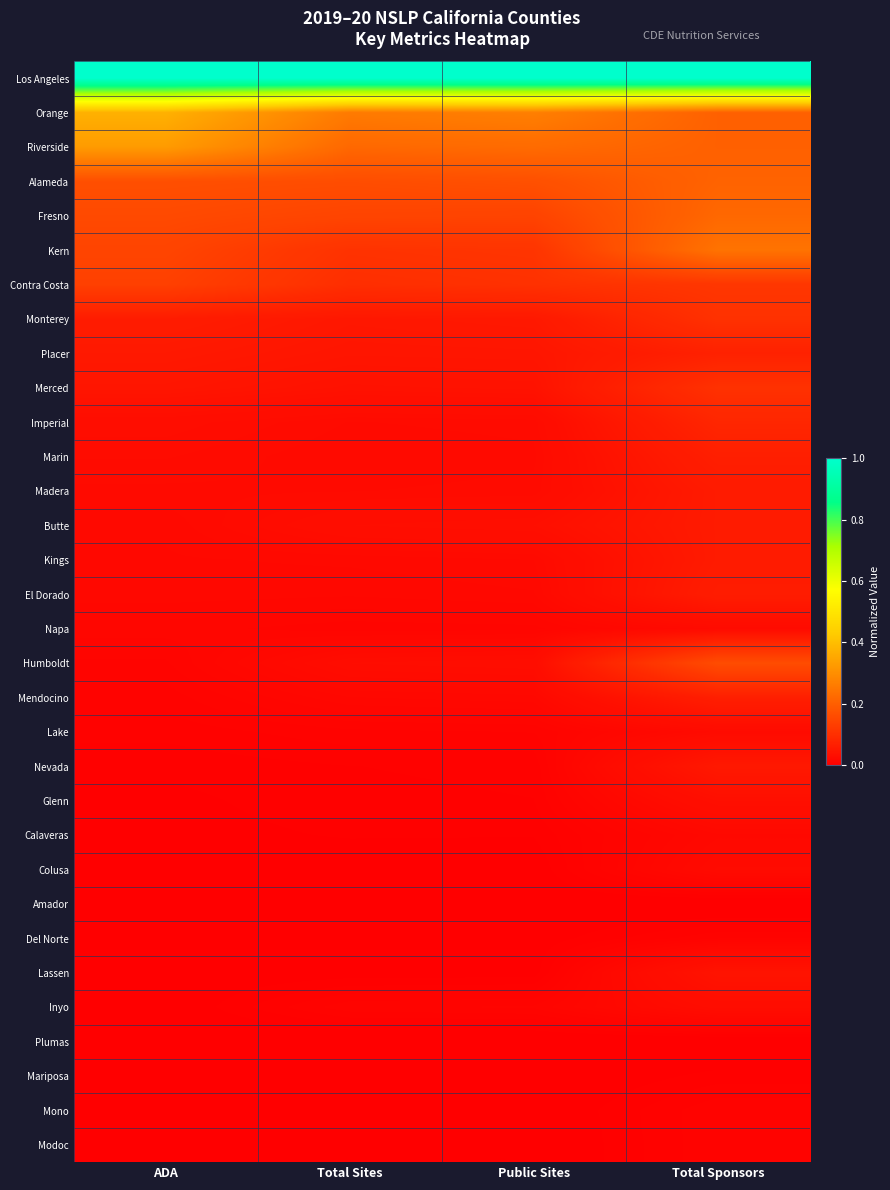

Reading right to left, list all the values displayed in this chart.

Los Angeles: Total Sponsors=1.0	Public Sites=1.0	Total Sites=1.0	ADA=1.0
Orange: Total Sponsors=0.2	Public Sites=0.3	Total Sites=0.3	ADA=0.4
Riverside: Total Sponsors=0.2	Public Sites=0.2	Total Sites=0.2	ADA=0.3
Alameda: Total Sponsors=0.2	Public Sites=0.2	Total Sites=0.2	ADA=0.2
Fresno: Total Sponsors=0.2	Public Sites=0.1	Total Sites=0.1	ADA=0.2
Kern: Total Sponsors=0.2	Public Sites=0.1	Total Sites=0.1	ADA=0.1
Contra Costa: Total Sponsors=0.1	Public Sites=0.1	Total Sites=0.1	ADA=0.1
Monterey: Total Sponsors=0.1	Public Sites=0.1	Total Sites=0.0	ADA=0.1
Placer: Total Sponsors=0.1	Public Sites=0.0	Total Sites=0.0	ADA=0.1
Merced: Total Sponsors=0.1	Public Sites=0.0	Total Sites=0.0	ADA=0.0
Imperial: Total Sponsors=0.1	Public Sites=0.0	Total Sites=0.0	ADA=0.0
Marin: Total Sponsors=0.1	Public Sites=0.0	Total Sites=0.0	ADA=0.0
Madera: Total Sponsors=0.1	Public Sites=0.0	Total Sites=0.0	ADA=0.0
Butte: Total Sponsors=0.1	Public Sites=0.0	Total Sites=0.0	ADA=0.0
Kings: Total Sponsors=0.1	Public Sites=0.0	Total Sites=0.0	ADA=0.0
El Dorado: Total Sponsors=0.1	Public Sites=0.0	Total Sites=0.0	ADA=0.0
Napa: Total Sponsors=0.0	Public Sites=0.0	Total Sites=0.0	ADA=0.0
Humboldt: Total Sponsors=0.2	Public Sites=0.0	Total Sites=0.0	ADA=0.0
Mendocino: Total Sponsors=0.1	Public Sites=0.0	Total Sites=0.0	ADA=0.0
Lake: Total Sponsors=0.0	Public Sites=0.0	Total Sites=0.0	ADA=0.0
Nevada: Total Sponsors=0.1	Public Sites=0.0	Total Sites=0.0	ADA=0.0
Glenn: Total Sponsors=0.0	Public Sites=0.0	Total Sites=0.0	ADA=0.0
Calaveras: Total Sponsors=0.0	Public Sites=0.0	Total Sites=0.0	ADA=0.0
Colusa: Total Sponsors=0.0	Public Sites=0.0	Total Sites=0.0	ADA=0.0
Amador: Total Sponsors=0.0	Public Sites=0.0	Total Sites=0.0	ADA=0.0
Del Norte: Total Sponsors=0.0	Public Sites=0.0	Total Sites=0.0	ADA=0.0
Lassen: Total Sponsors=0.0	Public Sites=0.0	Total Sites=0.0	ADA=0.0
Inyo: Total Sponsors=0.0	Public Sites=0.0	Total Sites=0.0	ADA=0.0
Plumas: Total Sponsors=0.0	Public Sites=0.0	Total Sites=0.0	ADA=0.0
Mariposa: Total Sponsors=0.0	Public Sites=0.0	Total Sites=0.0	ADA=0.0
Mono: Total Sponsors=0.0	Public Sites=0.0	Total Sites=0.0	ADA=0.0
Modoc: Total Sponsors=0.0	Public Sites=0.0	Total Sites=0.0	ADA=0.0